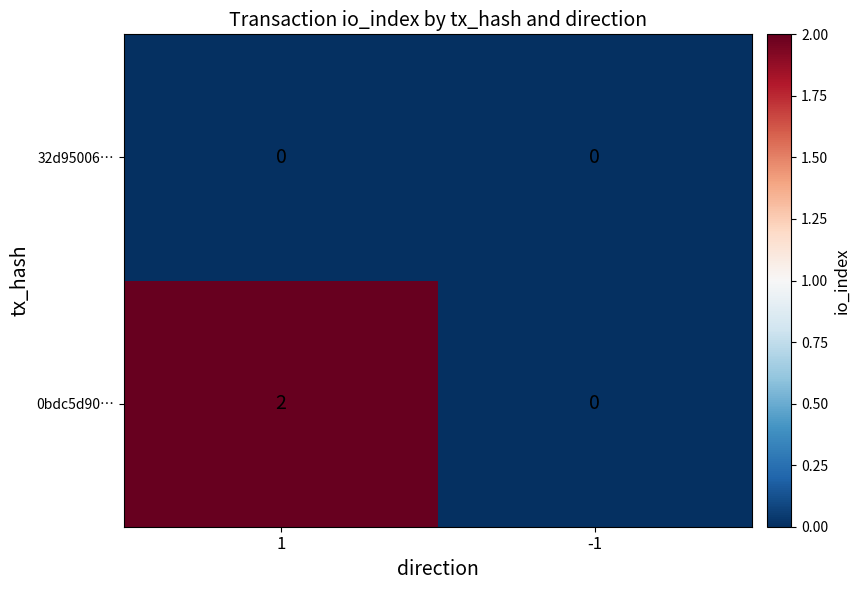

Reading left to right, extract all data points from this chart.

32d95006…: 0	0
0bdc5d90…: 2	0